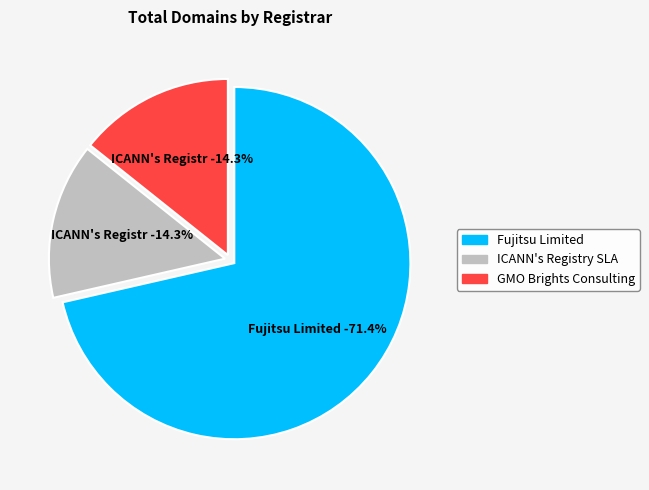

Rank the categories by value from highest to lowest.

Fujitsu Limited, ICANN's Registry SLA Monitoring System, GMO Brights Consulting Inc.